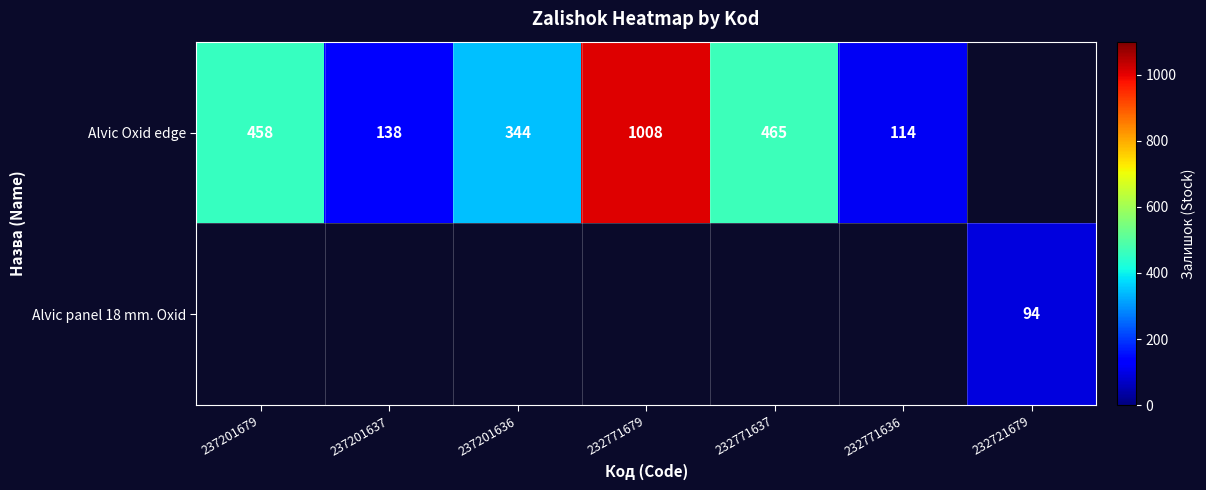

True or false: Alvic Oxid edge has a value of 114 at 232771636.

True